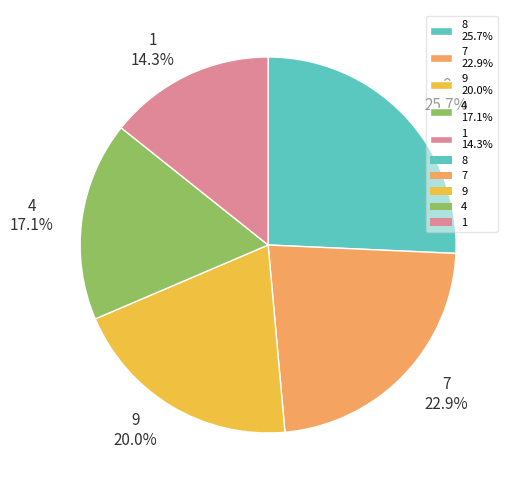

Which category has the smallest portion of the pie?

1 14.3%